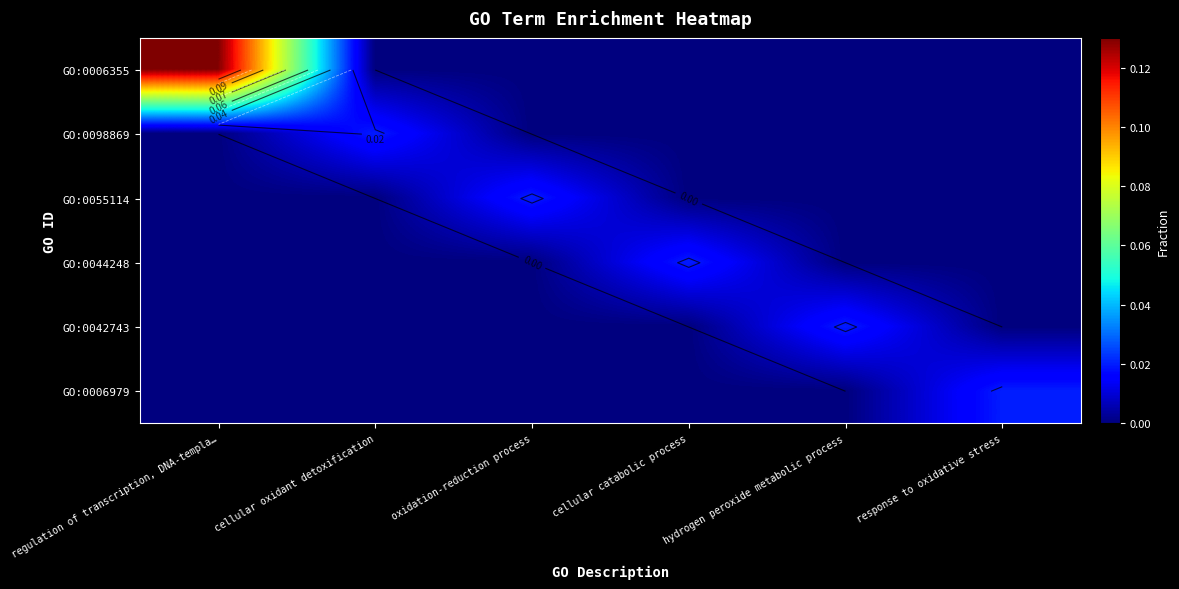

Which has a higher value, oxidation-reduction process or hydrogen peroxide metabolic process?

oxidation-reduction process